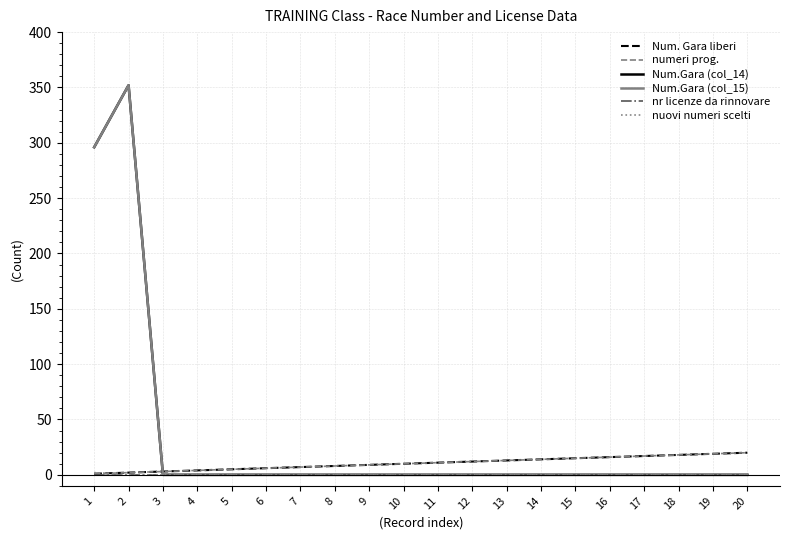

Between 1 and 3, which series saw the biggest shift?

Num.Gara (col_14)